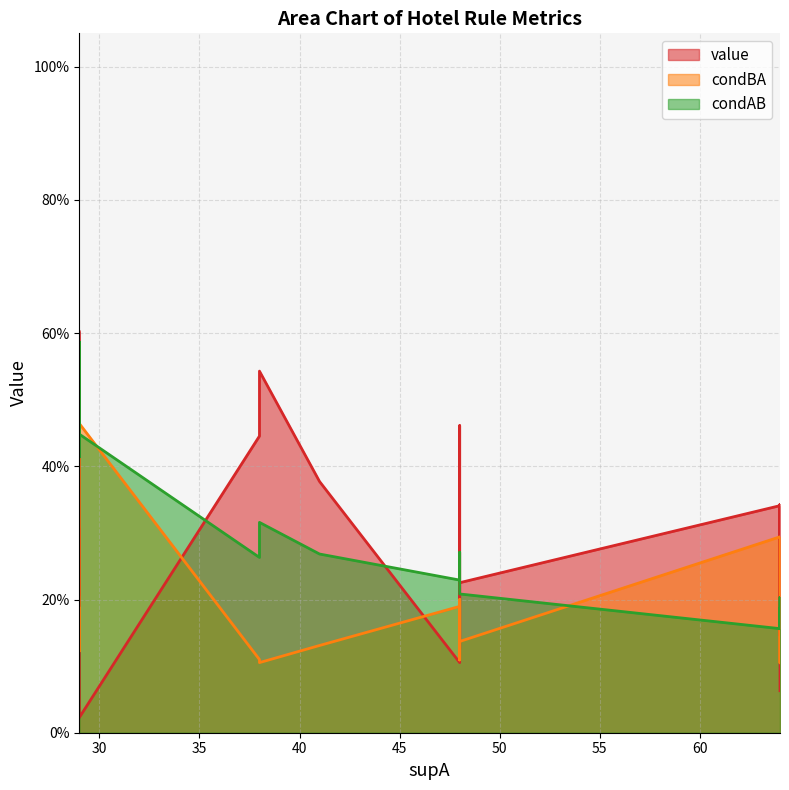

Which series changed the most between 3 and 17?

value